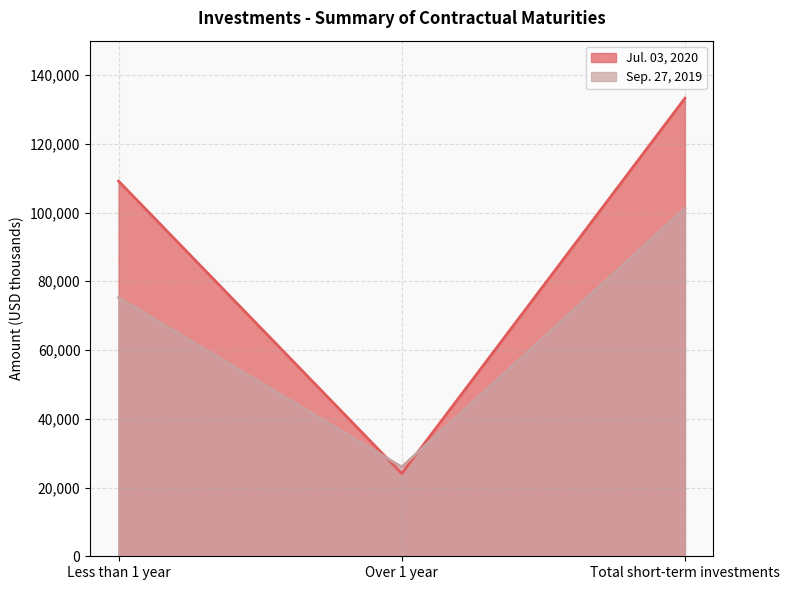

How many lines are shown in the chart?

2